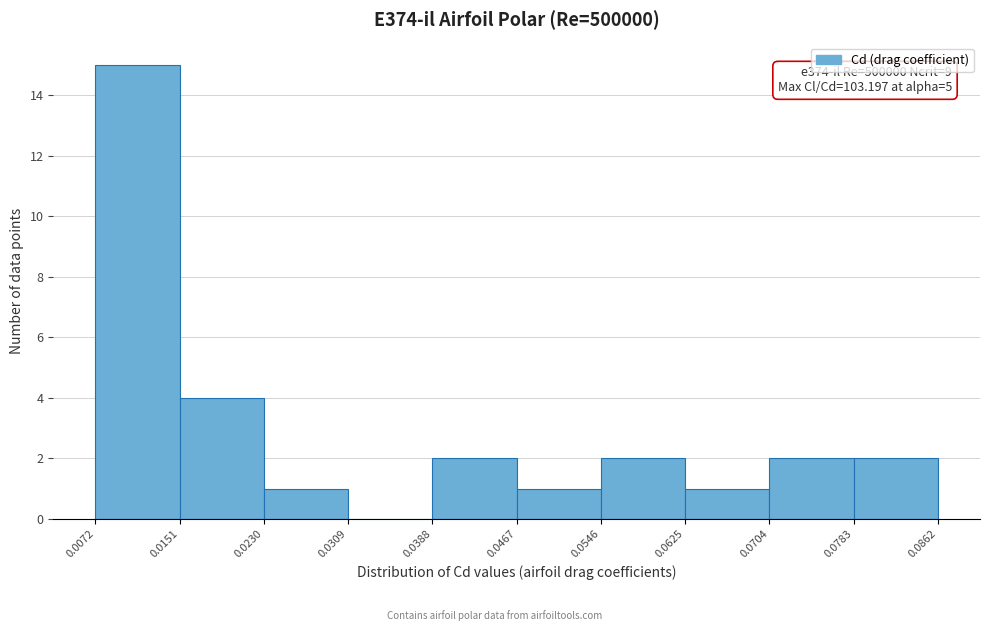

Which range on the x-axis has the tallest bar?

0.0072 to 0.0151